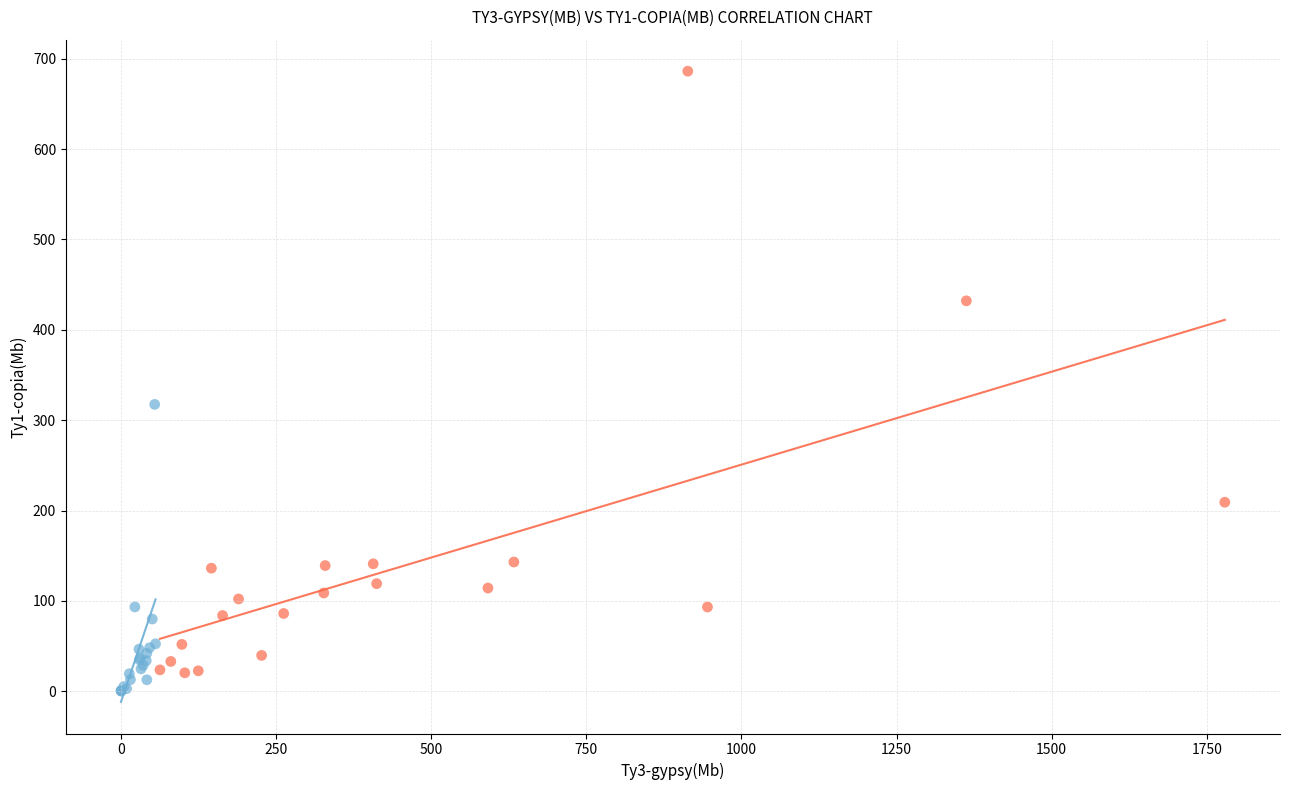

What are all the series names shown in the legend?

Low Ty3-gypsy, High Ty3-gypsy